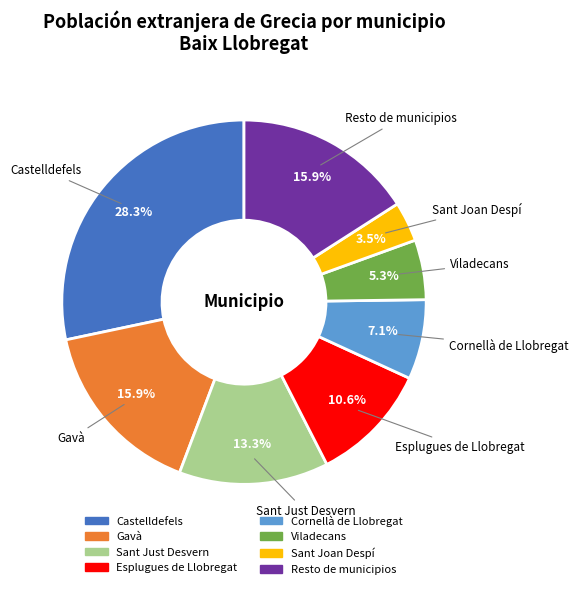

How many slices are in this pie chart?

8